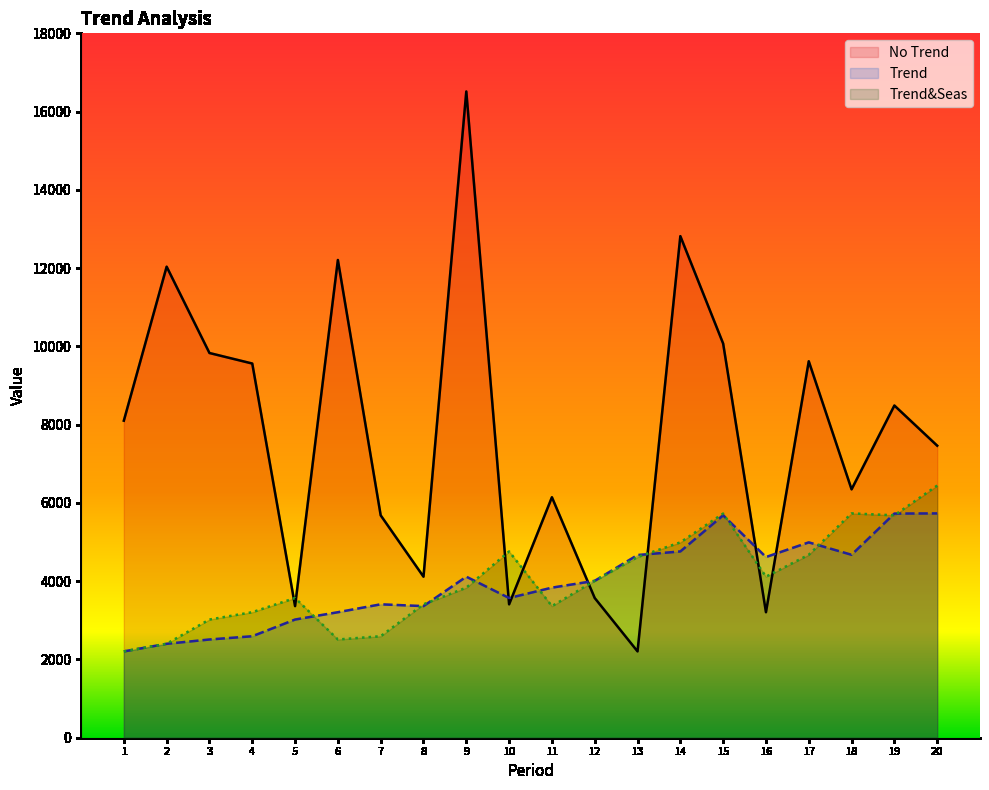

How many lines are shown in the chart?

3